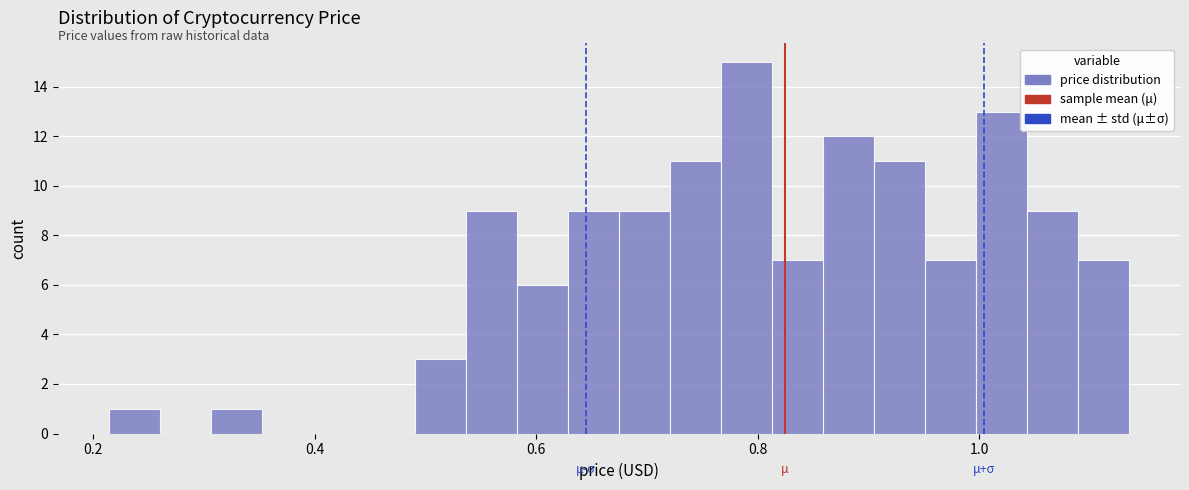

Around what value on the x-axis is the tallest bar? Give the approximate position of its centre, as read against the axis.

0.78